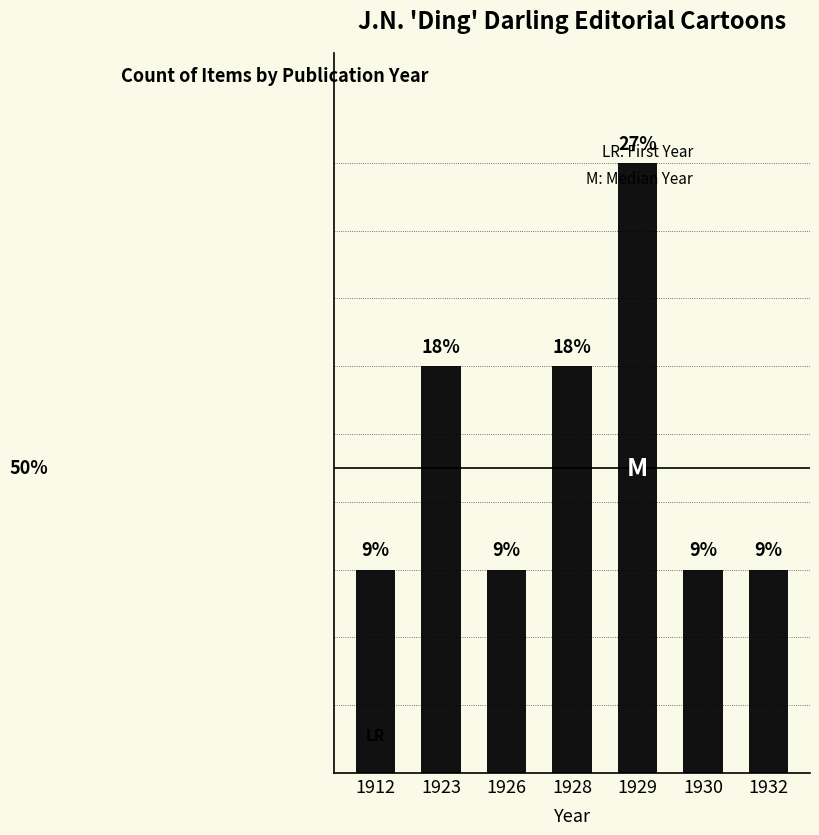

Are the bars horizontal?

No